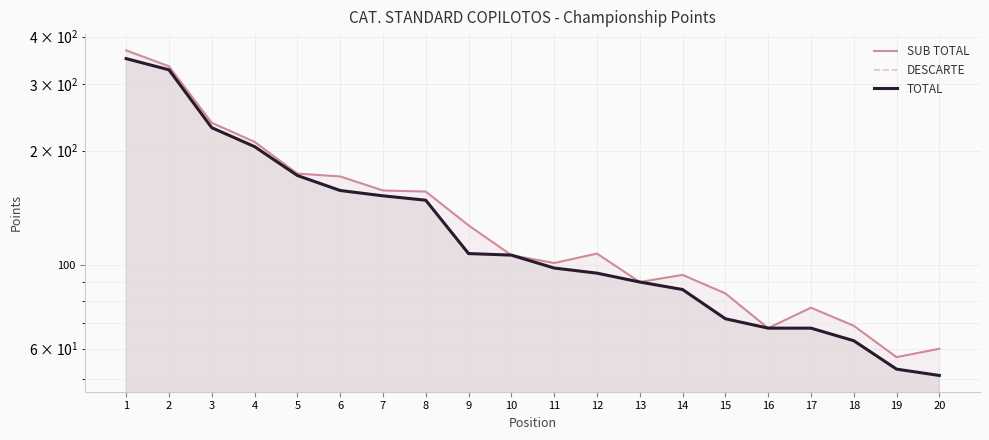

In SUB TOTAL, how many points are lower than both neighbors (excluding endpoints)?

4